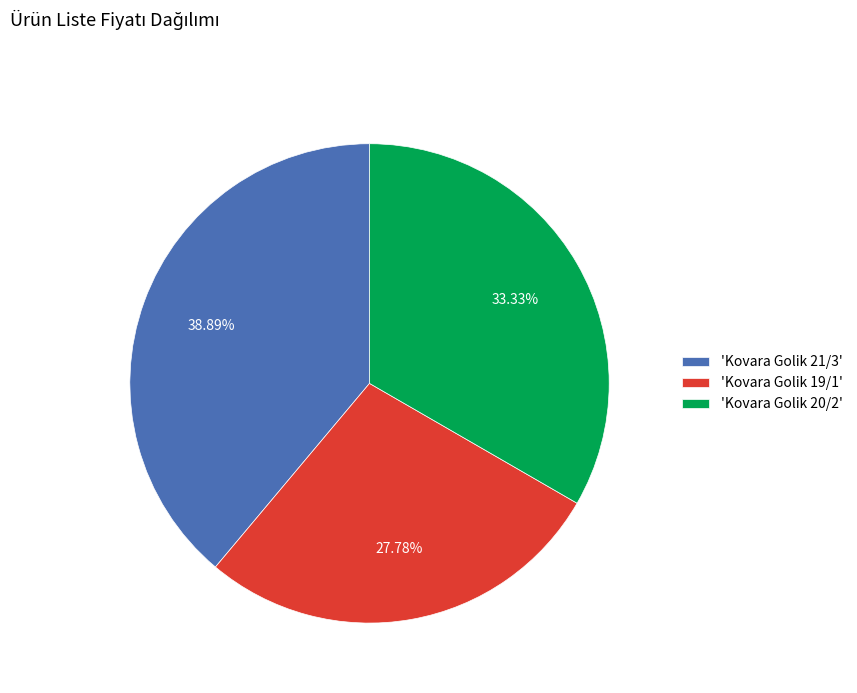

Approximately how many times larger is the value at 'Kovara Golik 21/3' compared to 'Kovara Golik 19/1'?

1.4